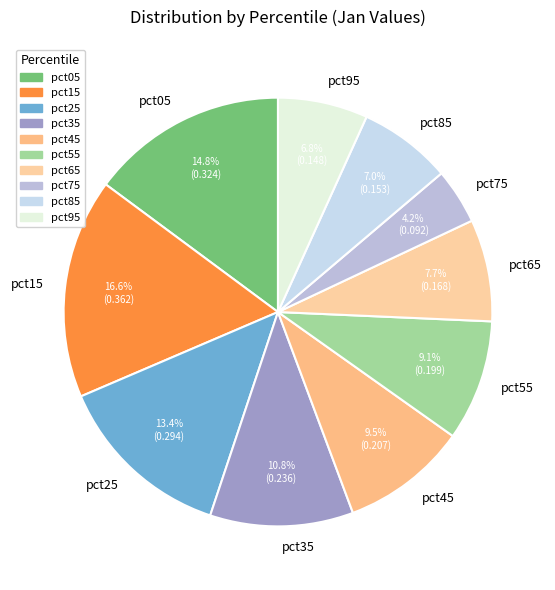

Is it true that pct55 is 9% of the pie?

True